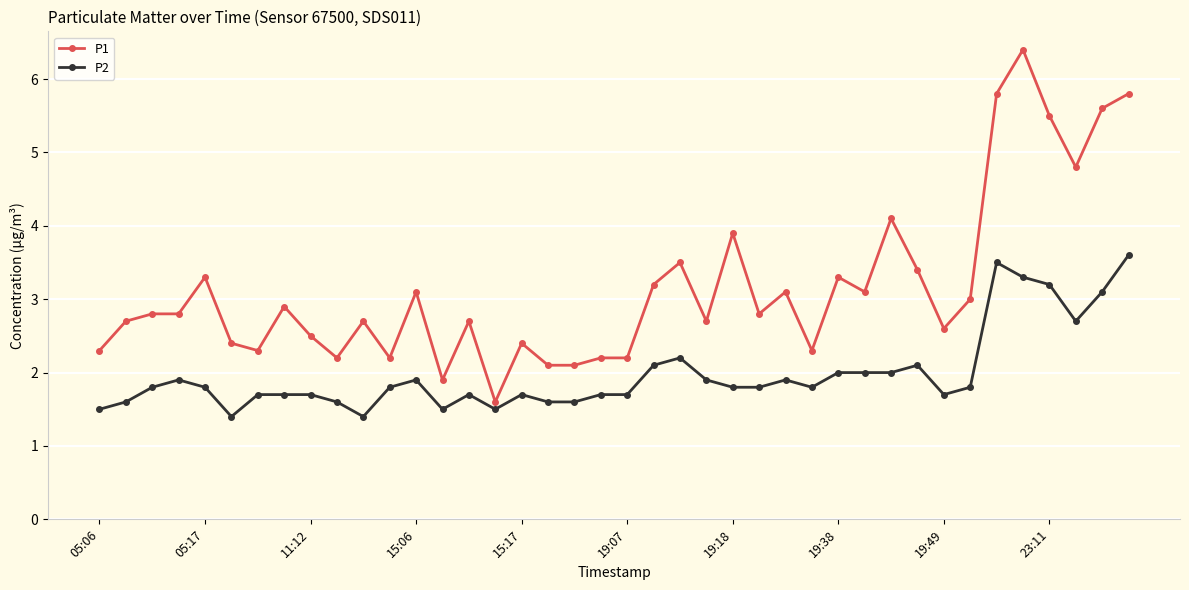

Which series has the largest total across all categories?

P1